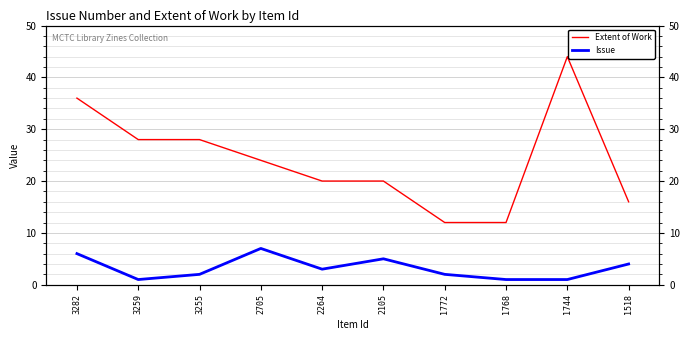

What is the sum of the Extent of Work values at 1772 and 3255?

40